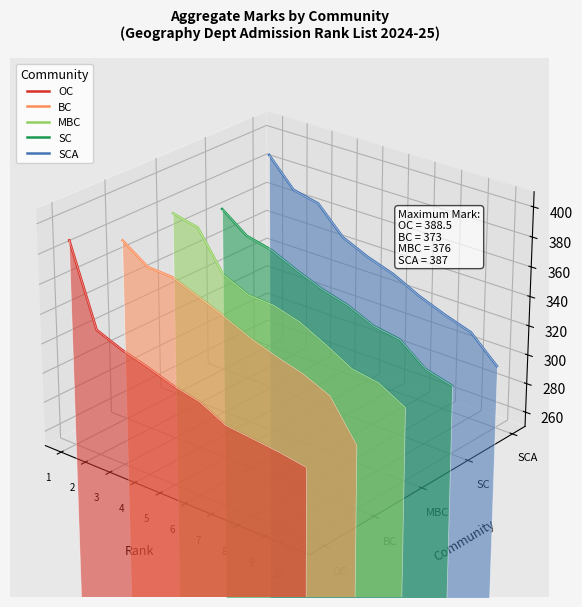

At which category is the sum across all series the highest?

1